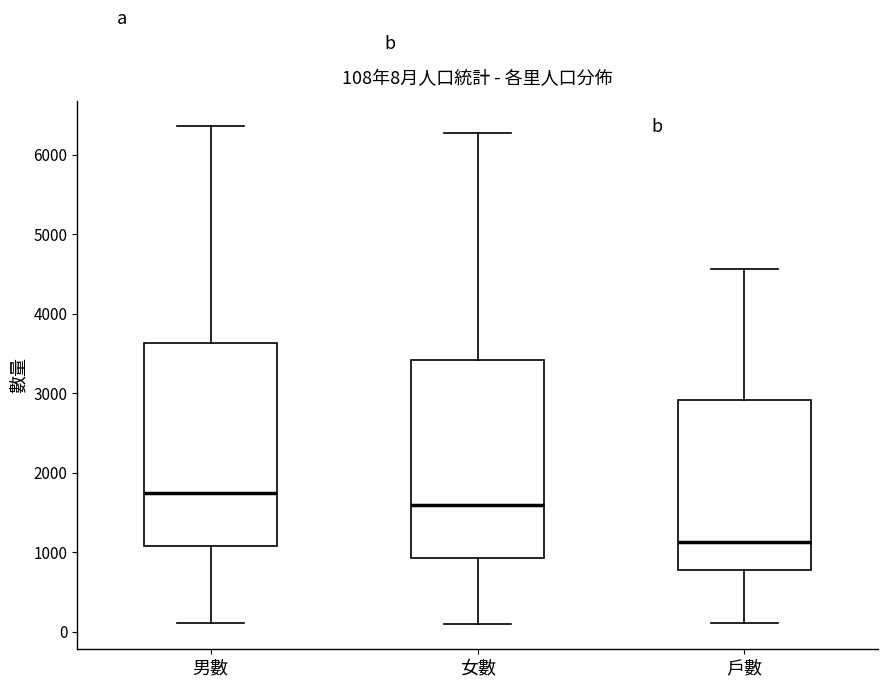

Which box has the highest median line?

男數